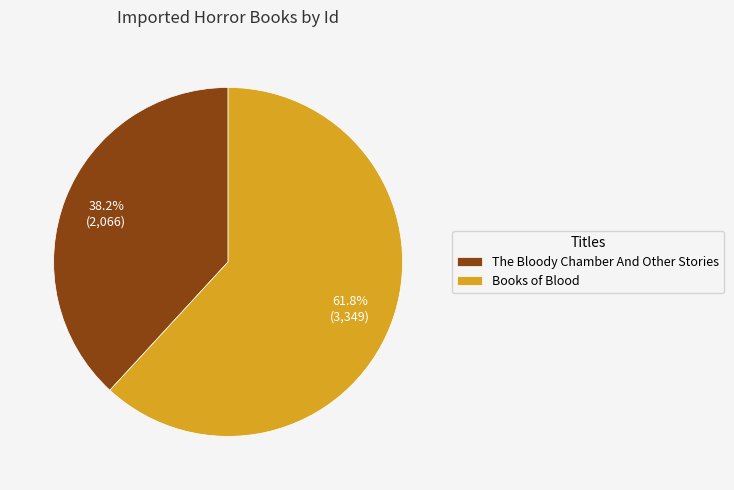

How many segments does this pie chart have?

2